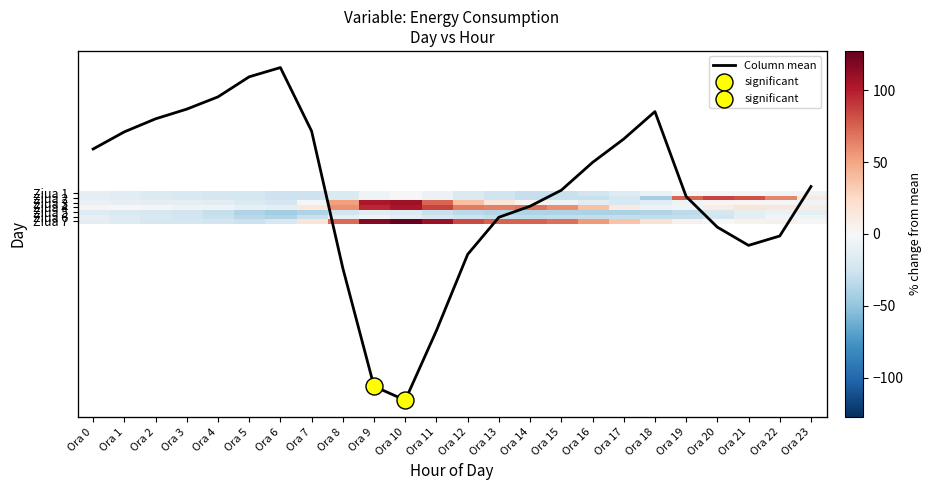

True or false: Ziua 1 has a value of -13.5 at Ora 11.

False